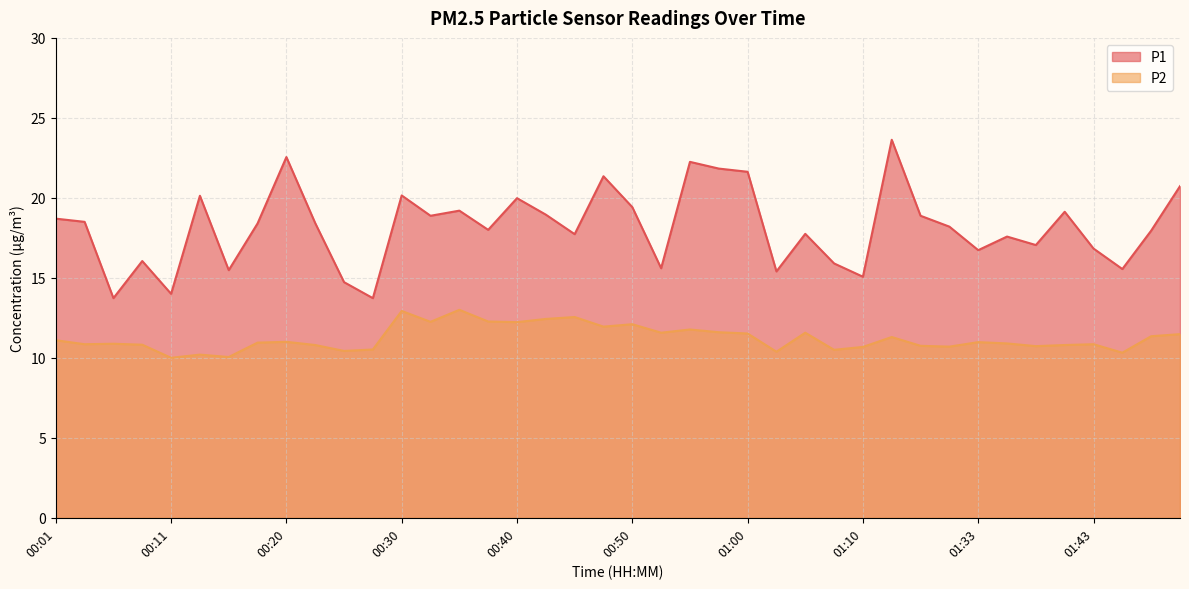

Does the chart display data point markers on the line(s)?

No